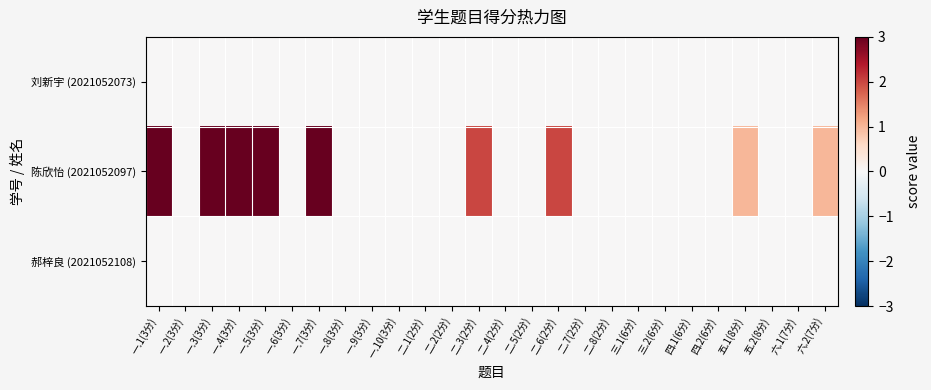

Reading right to left, list all the values displayed in this chart.

刘新宇 (2021052073): 六.2(7分)=0	六.1(7分)=0	五.2(8分)=0	五.1(8分)=0	四.2(6分)=0	四.1(6分)=0	三.2(6分)=0	三.1(6分)=0	二.8(2分)=0	二.7(2分)=0	二.6(2分)=0	二.5(2分)=0	二.4(2分)=0	二.3(2分)=0	二.2(2分)=0	二.1(2分)=0	一.10(3分)=0	一.9(3分)=0	一.8(3分)=0	一.7(3分)=0	一.6(3分)=0	一.5(3分)=0	一.4(3分)=0	一.3(3分)=0	一.2(3分)=0	一.1(3分)=0
陈欣怡 (2021052097): 六.2(7分)=1	六.1(7分)=0	五.2(8分)=0	五.1(8分)=1	四.2(6分)=0	四.1(6分)=0	三.2(6分)=0	三.1(6分)=0	二.8(2分)=0	二.7(2分)=0	二.6(2分)=2	二.5(2分)=0	二.4(2分)=0	二.3(2分)=2	二.2(2分)=0	二.1(2分)=0	一.10(3分)=0	一.9(3分)=0	一.8(3分)=0	一.7(3分)=3	一.6(3分)=0	一.5(3分)=3	一.4(3分)=3	一.3(3分)=3	一.2(3分)=0	一.1(3分)=3
郝梓良 (2021052108): 六.2(7分)=0	六.1(7分)=0	五.2(8分)=0	五.1(8分)=0	四.2(6分)=0	四.1(6分)=0	三.2(6分)=0	三.1(6分)=0	二.8(2分)=0	二.7(2分)=0	二.6(2分)=0	二.5(2分)=0	二.4(2分)=0	二.3(2分)=0	二.2(2分)=0	二.1(2分)=0	一.10(3分)=0	一.9(3分)=0	一.8(3分)=0	一.7(3分)=0	一.6(3分)=0	一.5(3分)=0	一.4(3分)=0	一.3(3分)=0	一.2(3分)=0	一.1(3分)=0